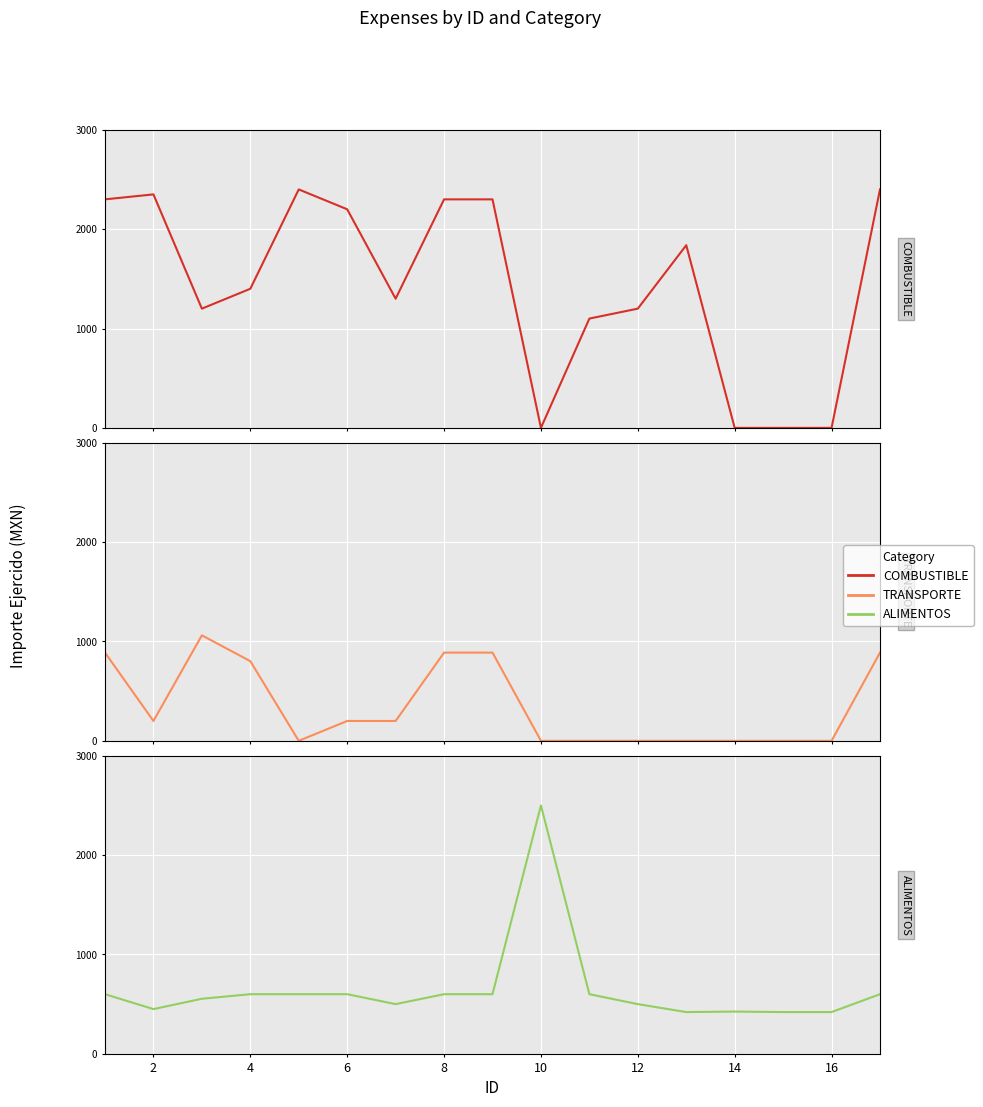

What are all the series names shown in the legend?

COMBUSTIBLE, TRANSPORTE, ALIMENTOS